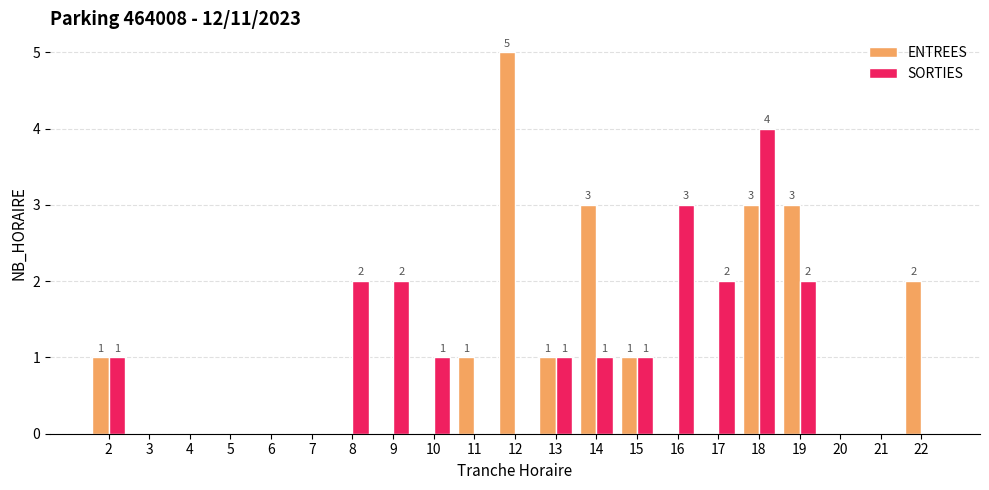

At which category is the sum across all series the highest?

18